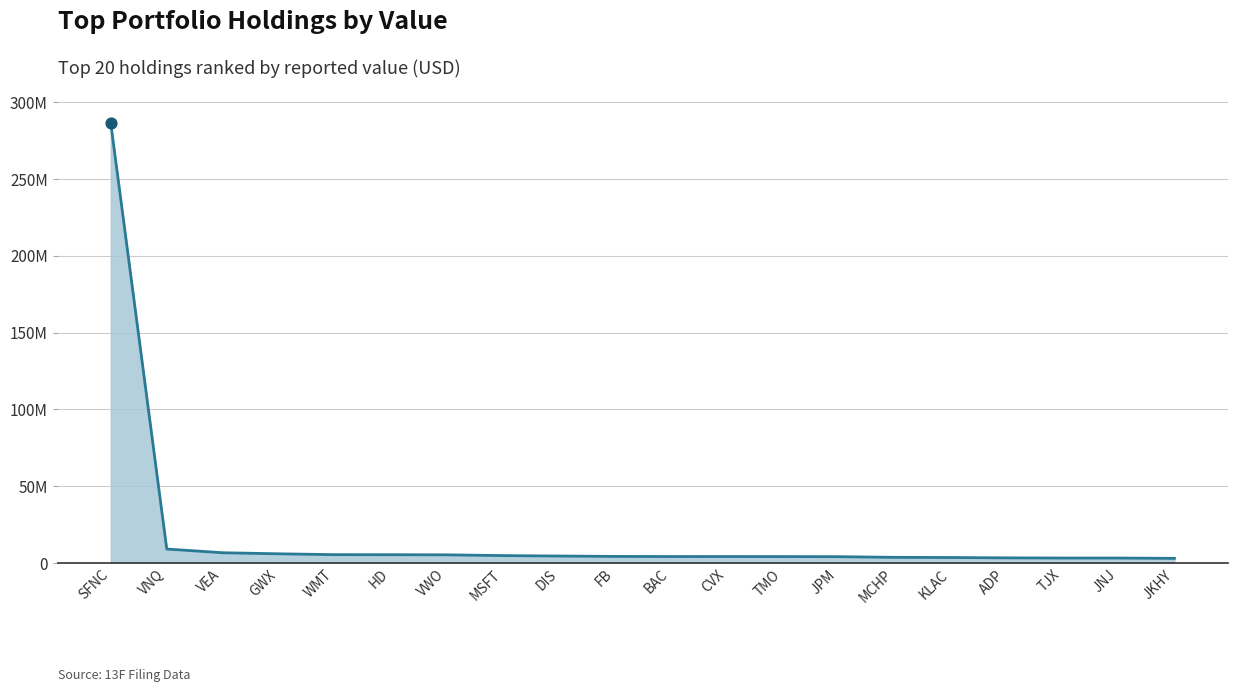

Approximately how many times larger is the value at MSFT compared to HD?

0.9